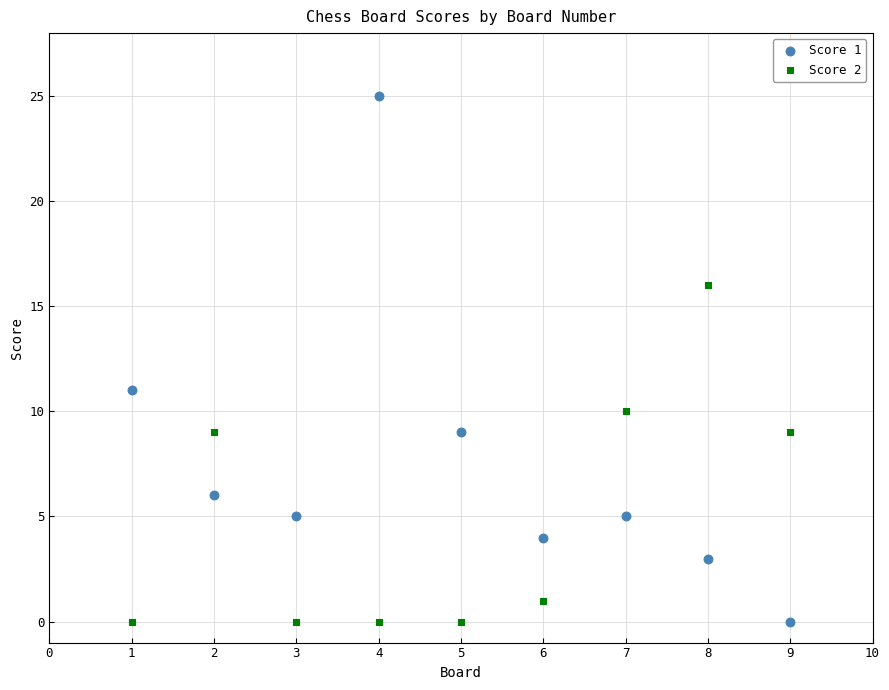

Across all series, what Y value is closest to 12?

11